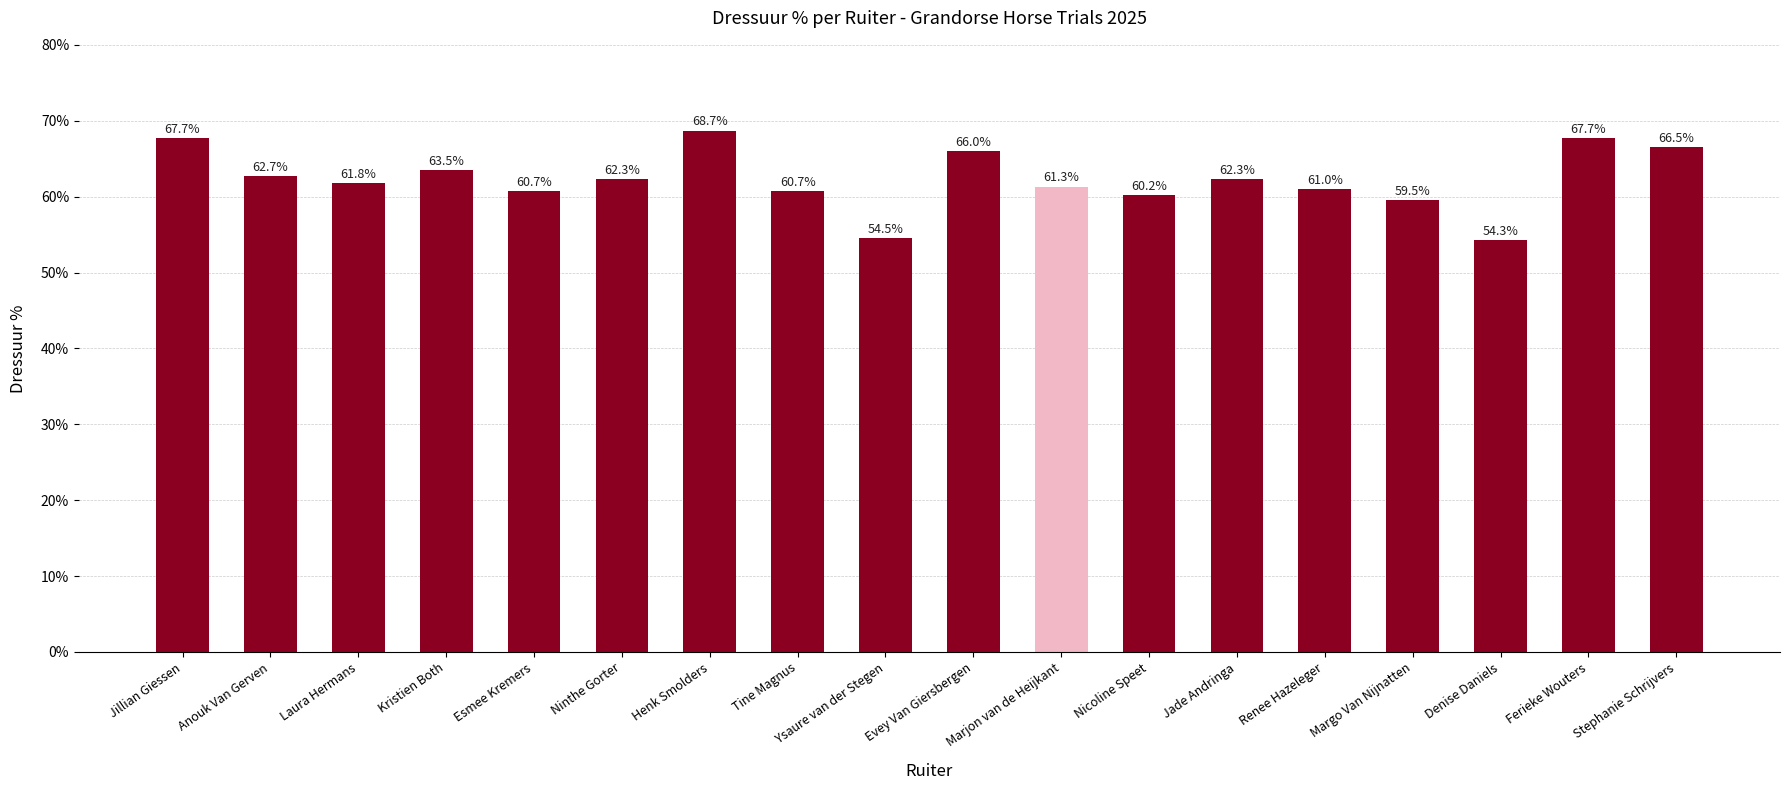

What is the sum of all values?

1121.4